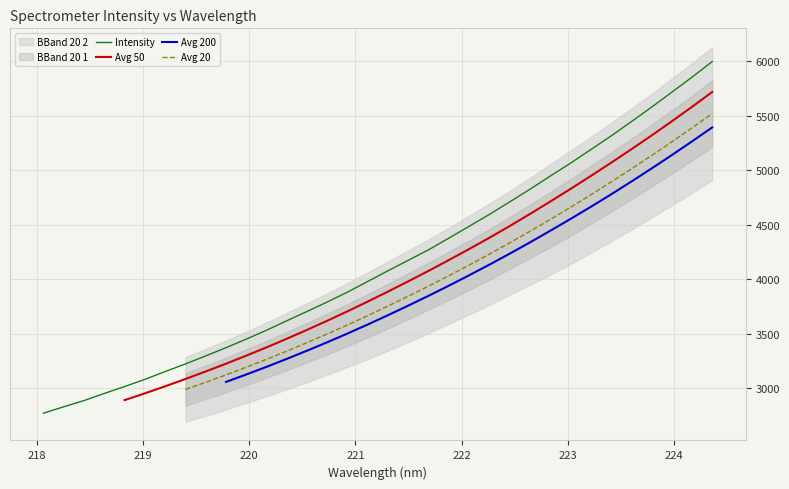

What is the sum of all Intensity values?

141111.7